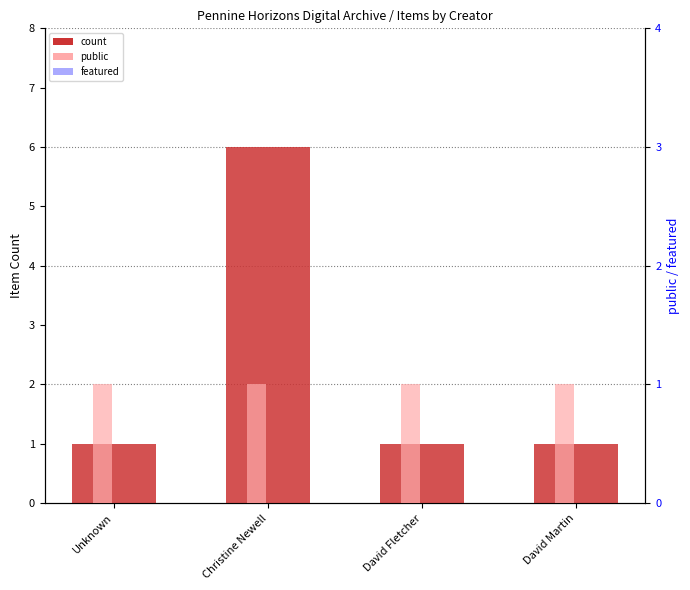

Reading right to left, extract all data points from this chart.

count: 1	1	6	1
public: 1	1	1	1
featured: 0	0	0	0